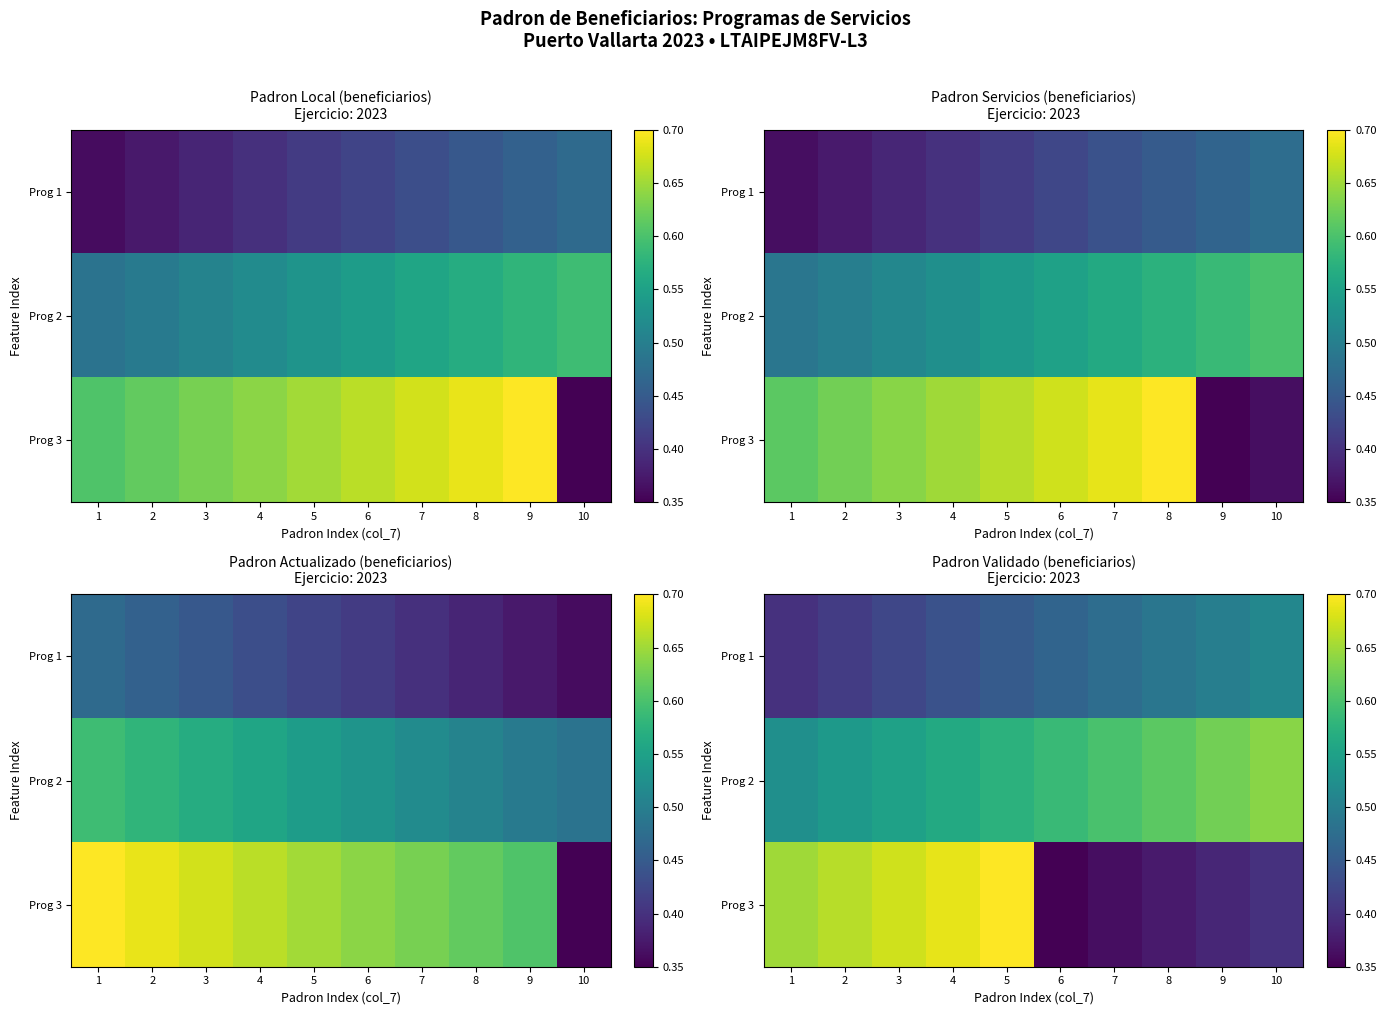

What is the smallest value displayed?

0.3